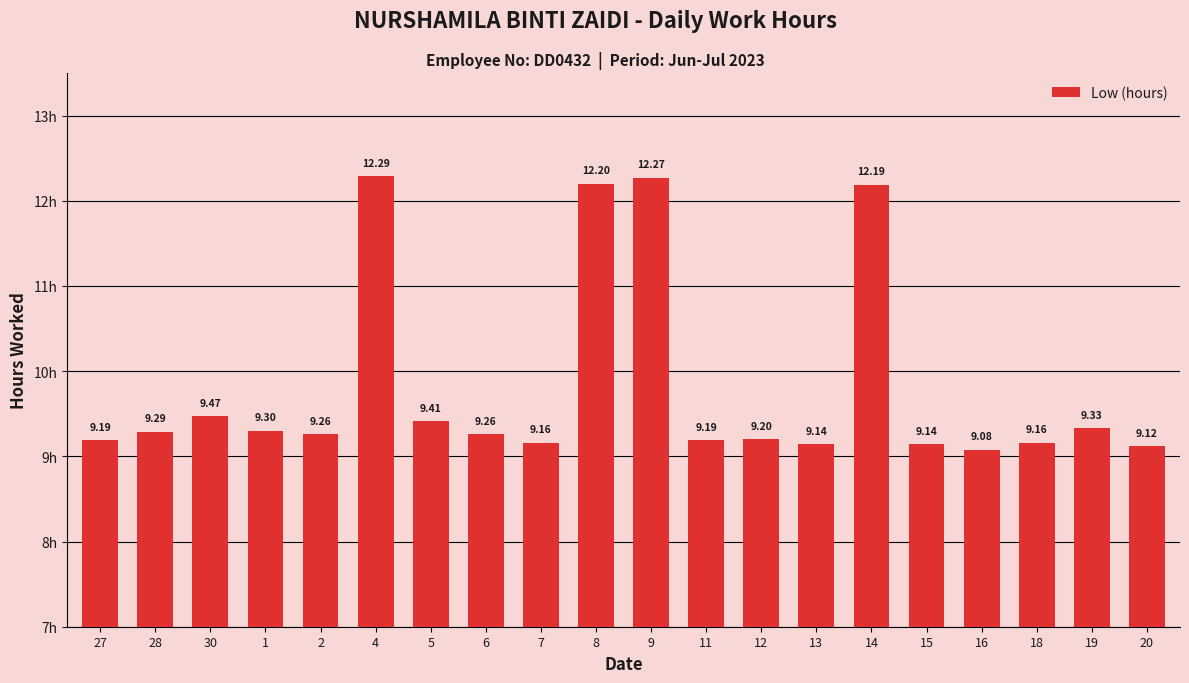

Are the bars grouped side by side (vs. stacked)?

No